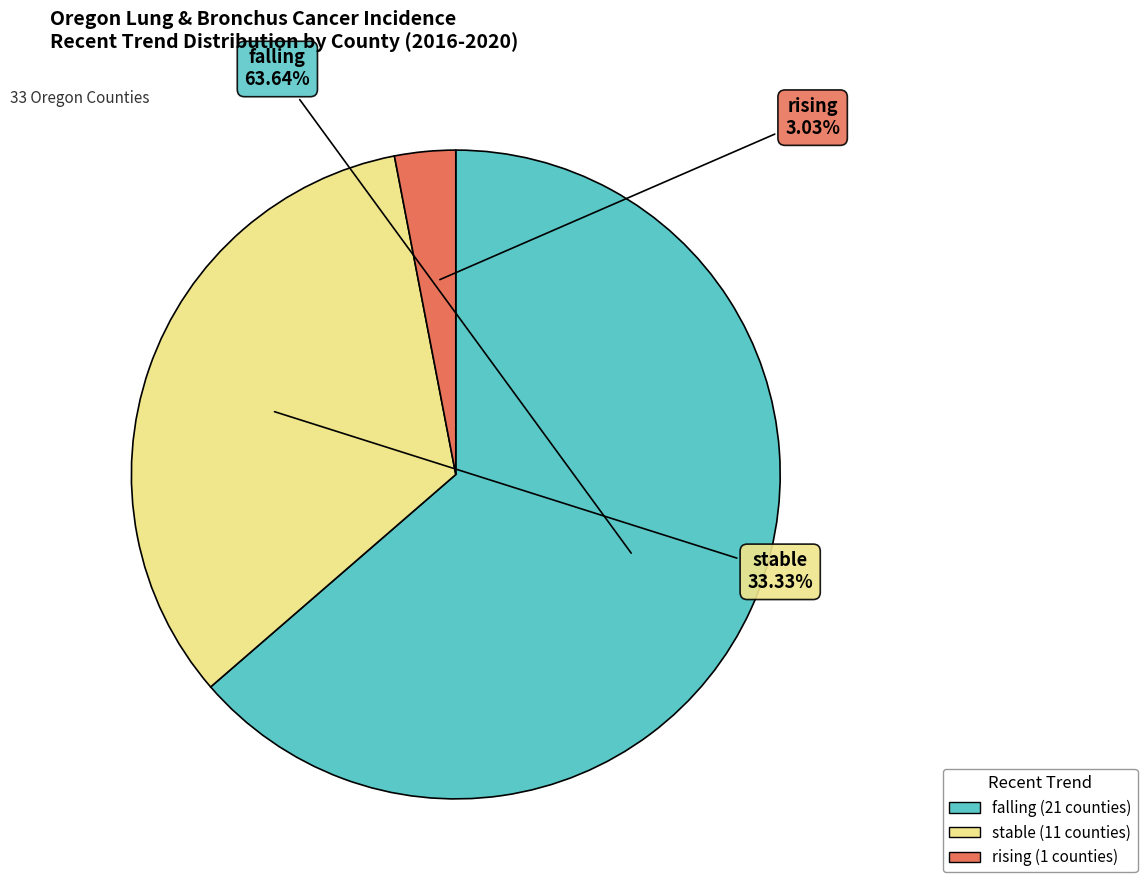

To the nearest percent, what is the combined percentage of rising and falling?

67%